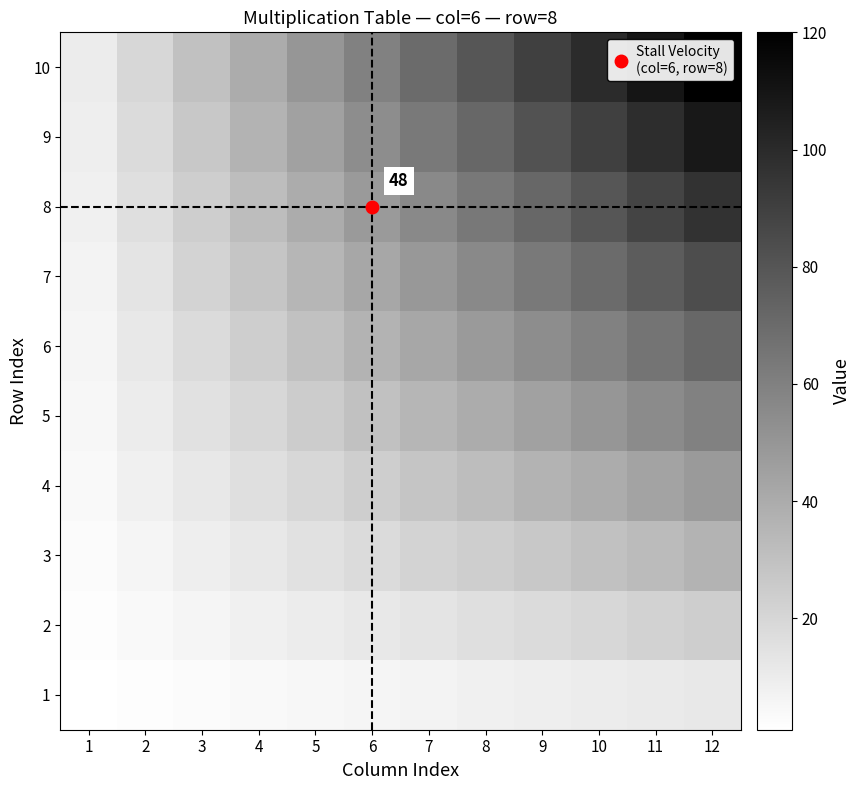

At which label does 9 first exceed 63?

8